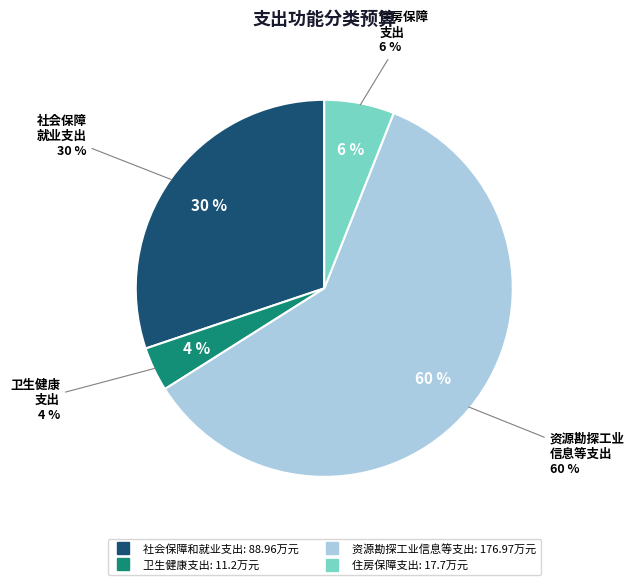

Approximately how many times larger is the value at 资源勘探工业信息等支出 compared to 住房保障支出?

10.0